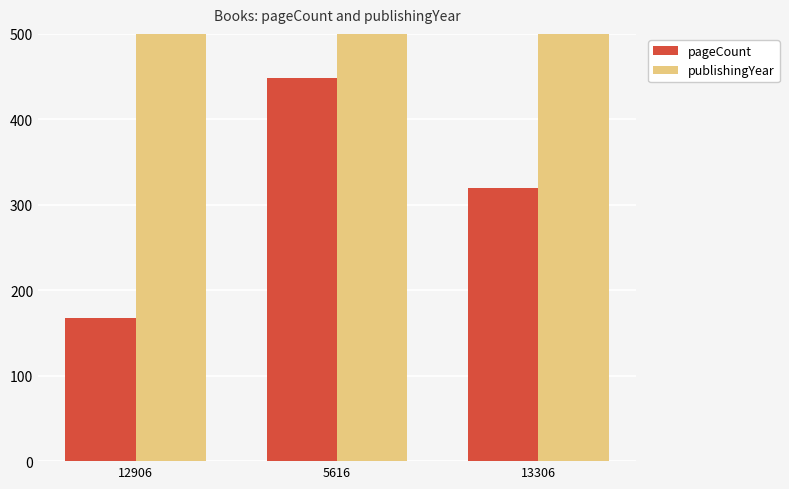

How many series are shown in this chart?

2